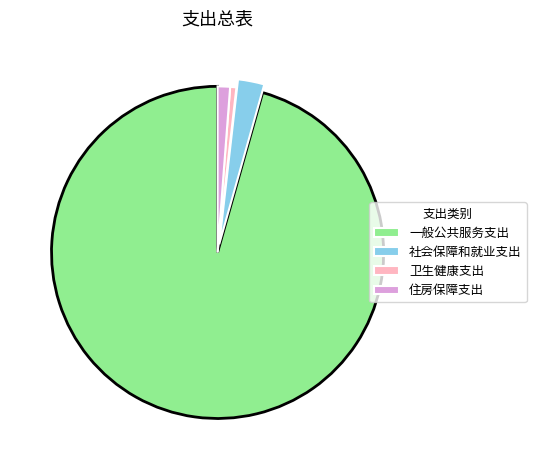

Which slice is the largest?

一般公共服务支出